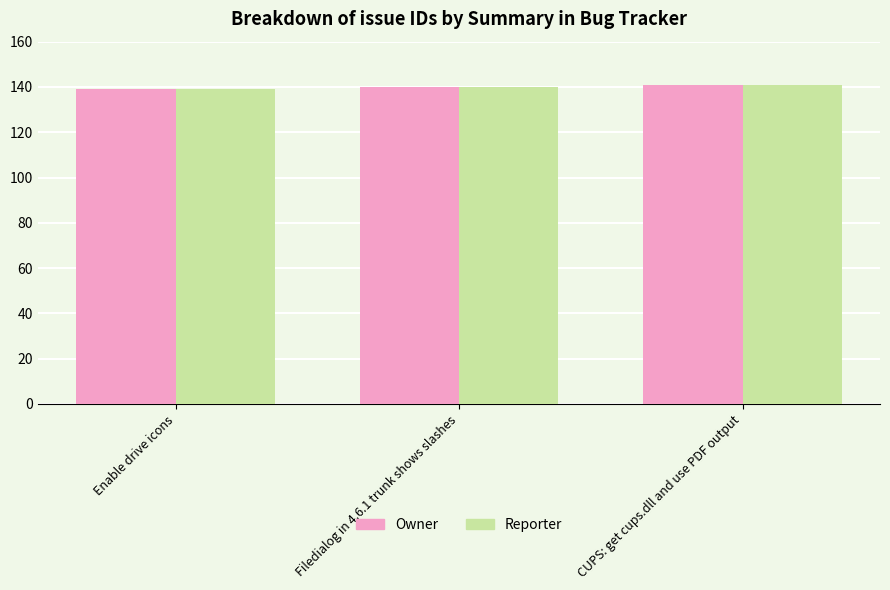

What is the sum of all Owner values?

420